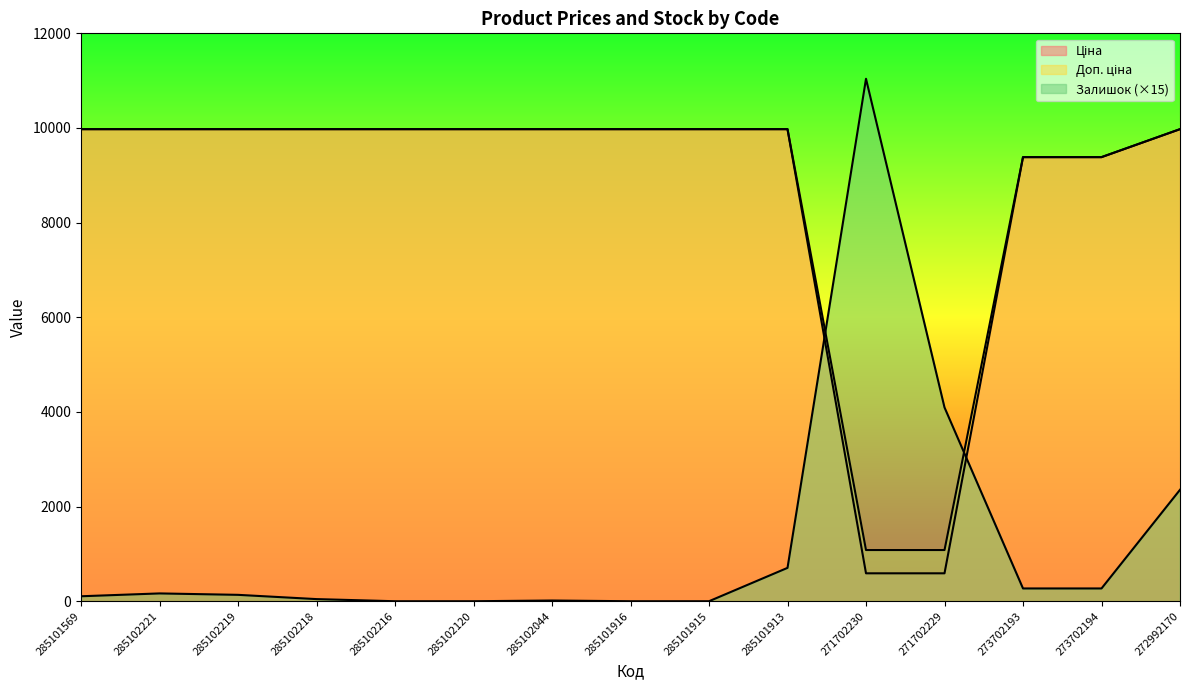

What position from the right is 273702194?

2